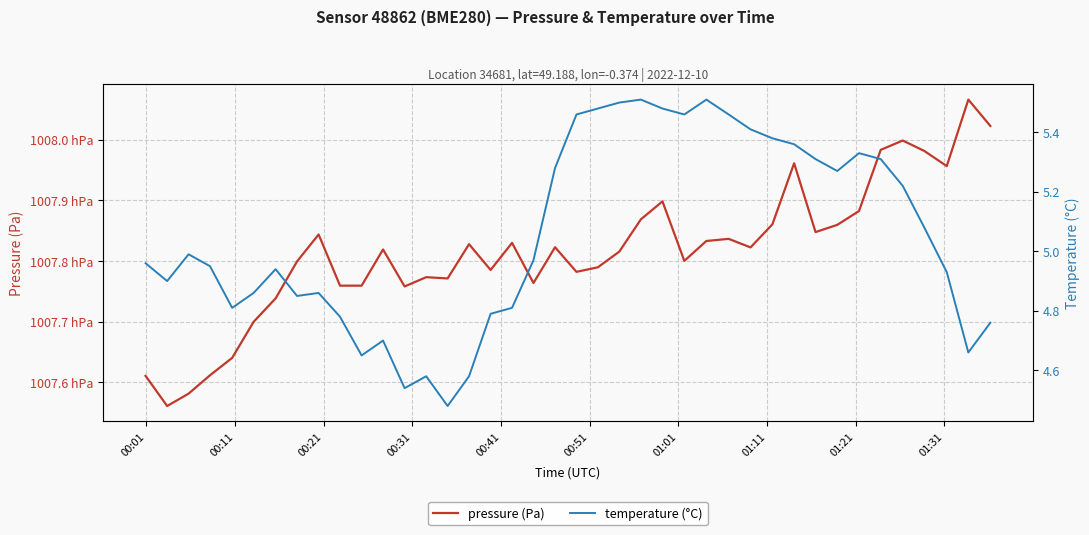

What is the difference between the second highest and second lowest values in the temperature (°C) series?

1.0